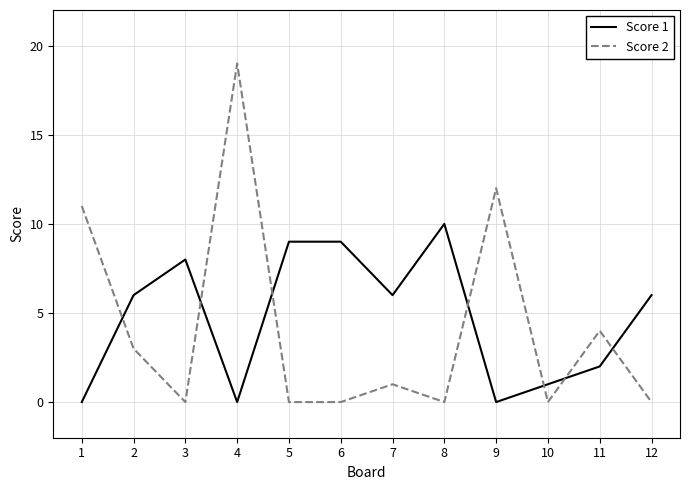

At which category does Score 2 reach its first local valley?

3